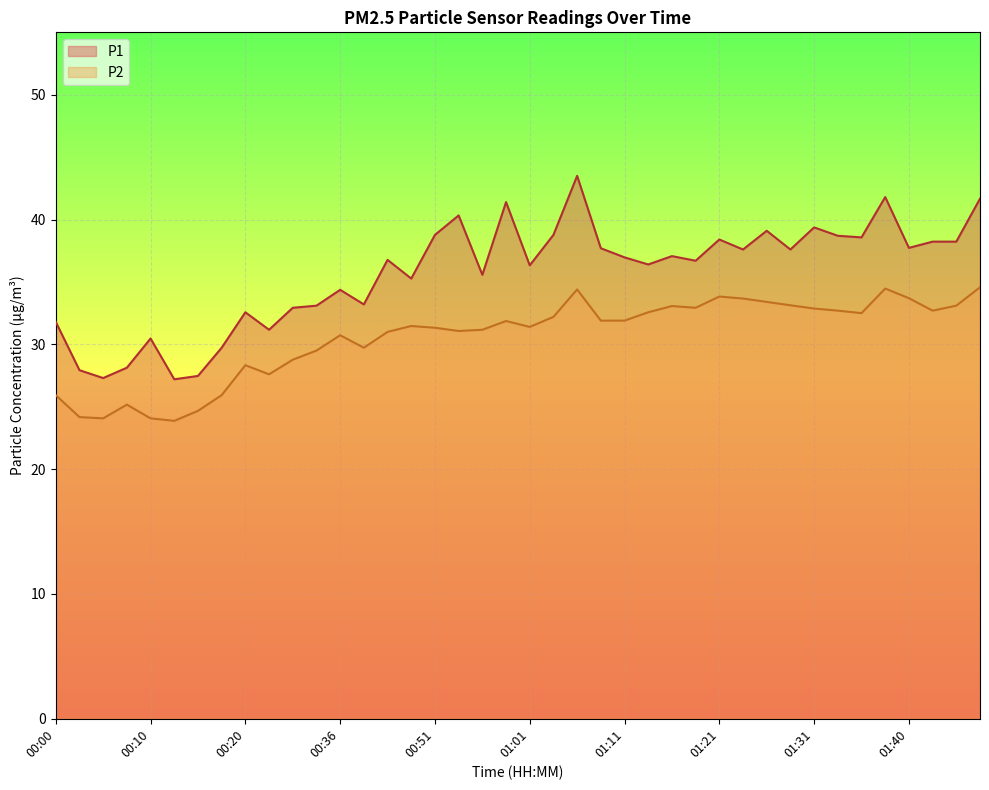

How many interior local peaks does the P1 series have?

12